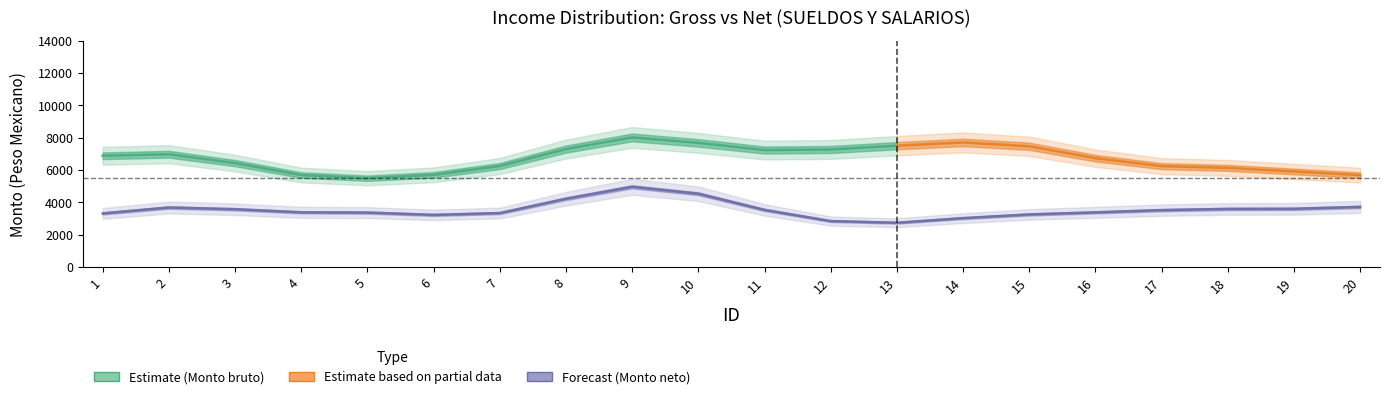

List the series in order of their overall mean, lowest first.

Monto neto de los ingresos, Monto bruto de los ingresos